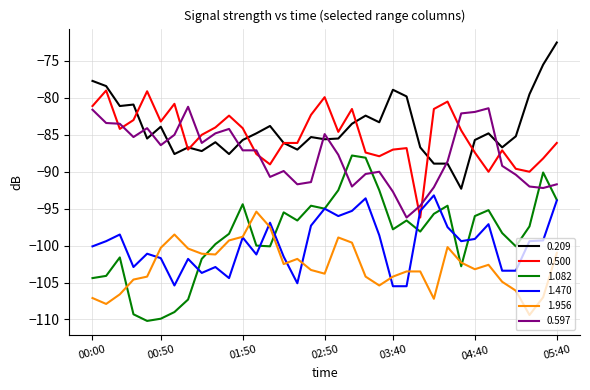

What is the smallest value displayed?

-110.2